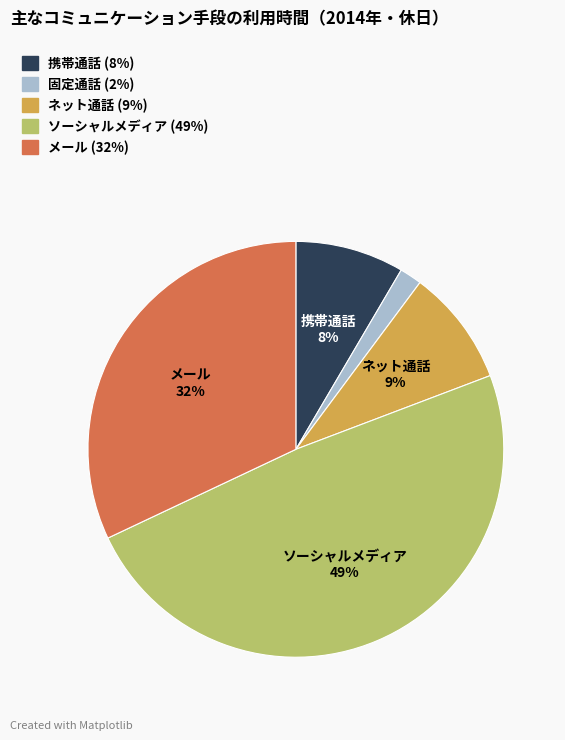

To the nearest percent, what percentage of the pie is 固定通話?

2%